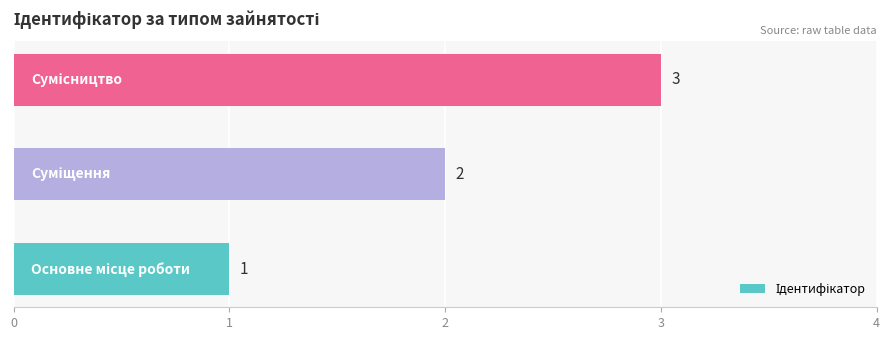

What is the sum of all values?

6